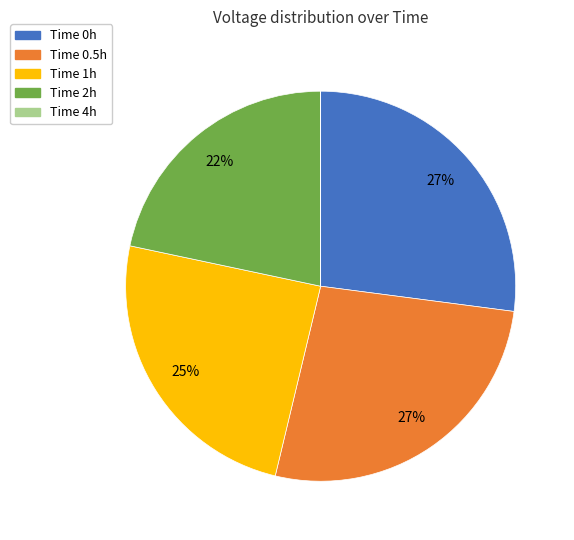

Is there a majority slice in this chart?

No